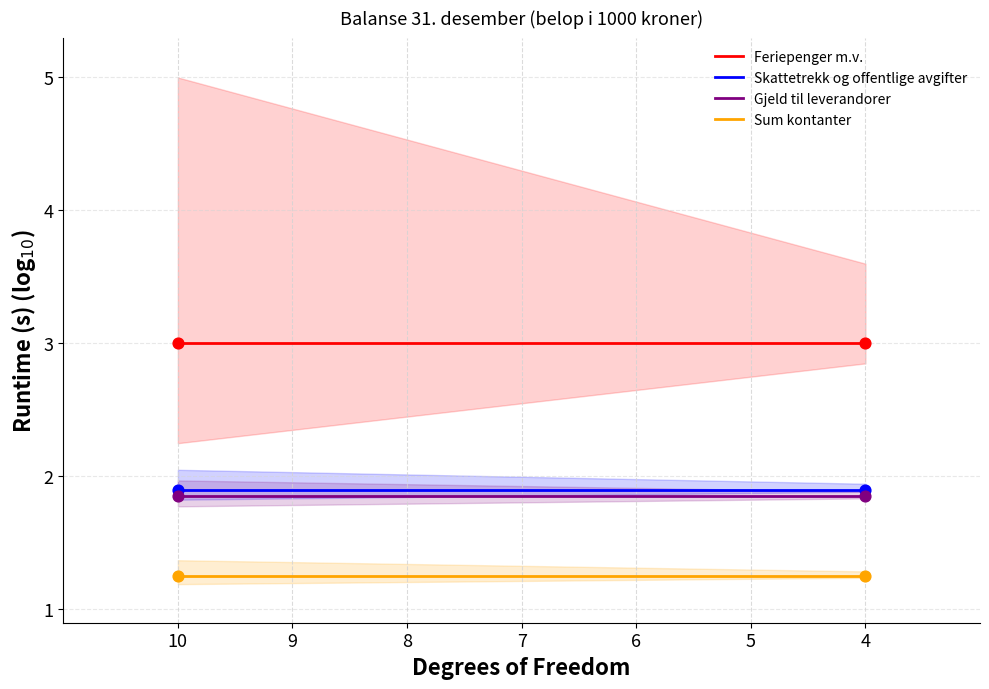

What are all the series names shown in the legend?

Feriepenger m.v., Skattetrekk og offentlige avgifter, Gjeld til leverandorer, Sum kontanter